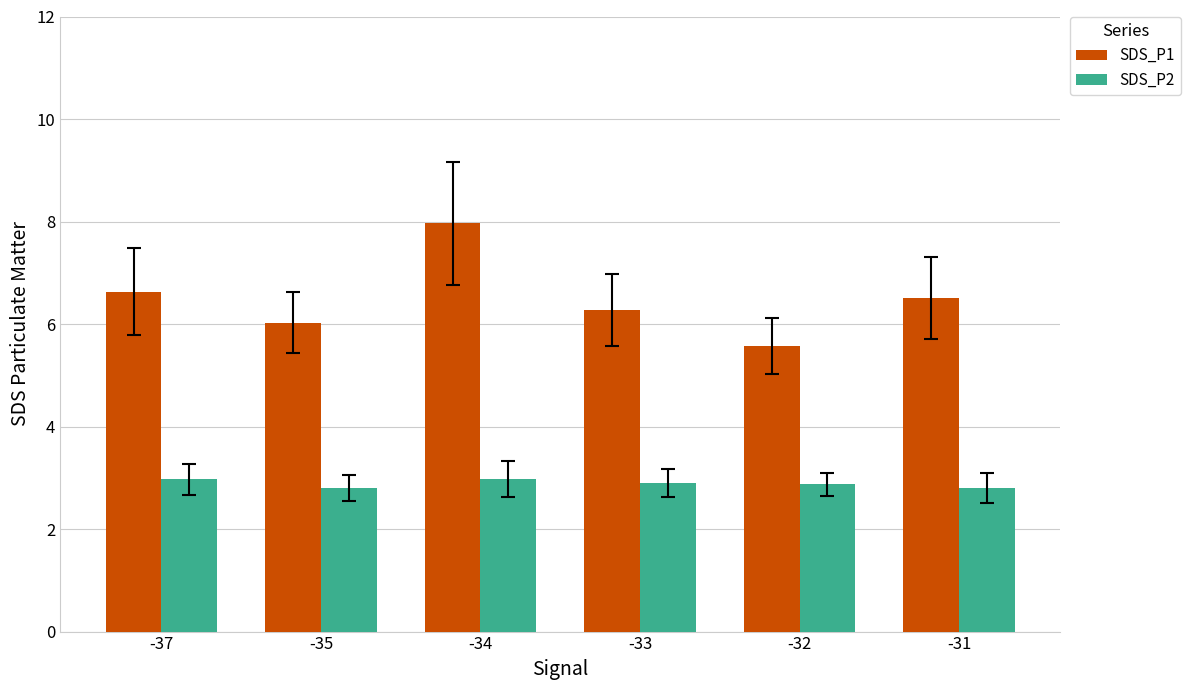

Is it true that SDS_P2 equals 3.0 at -37?

True